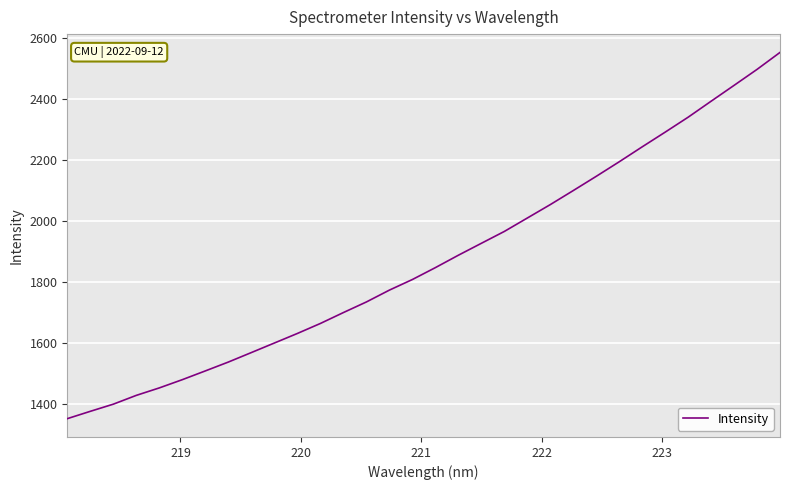

What is the greatest value displayed?

2553.1